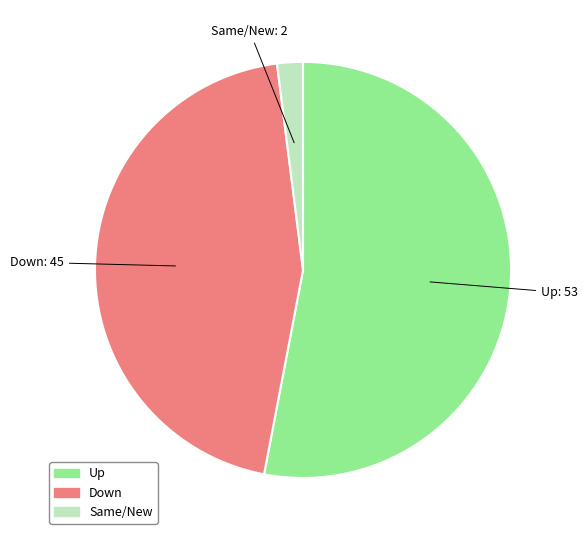

Does any single category account for the majority?

Yes